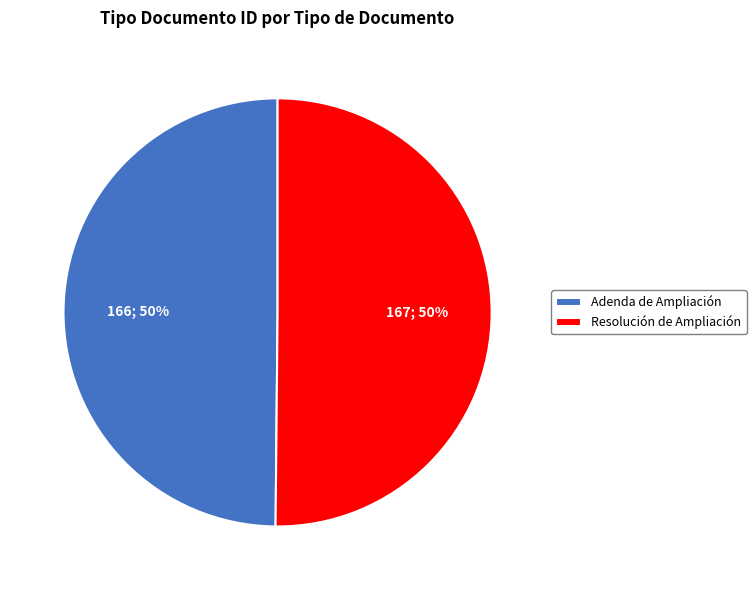

Approximately how many times larger is the value at Adenda de Ampliación compared to Resolución de Ampliación?

1.0